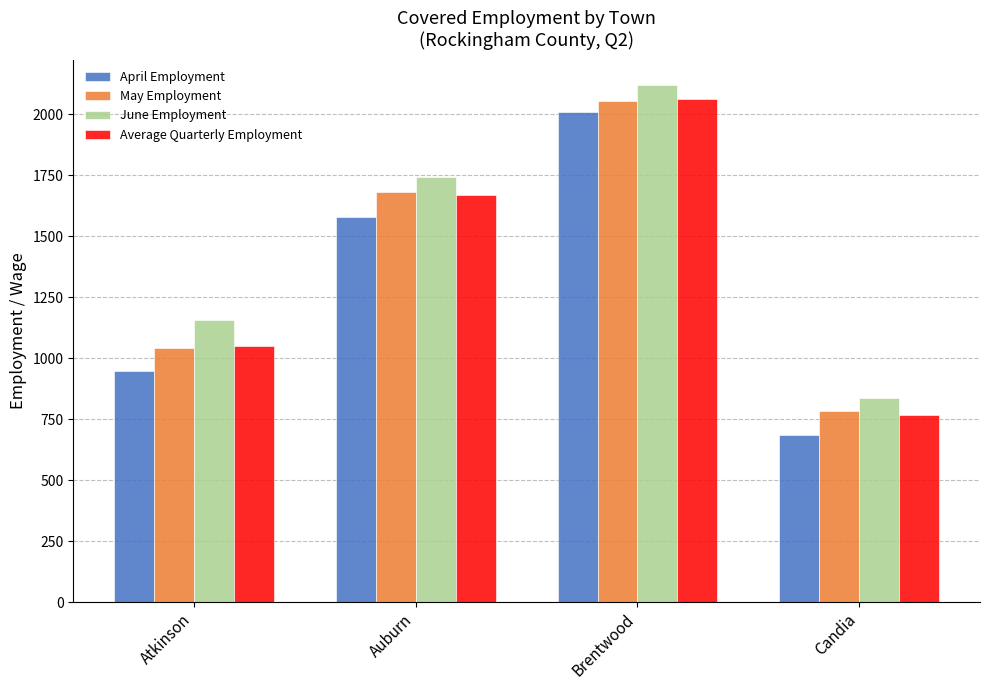

What is the maximum value for April Employment?

2009